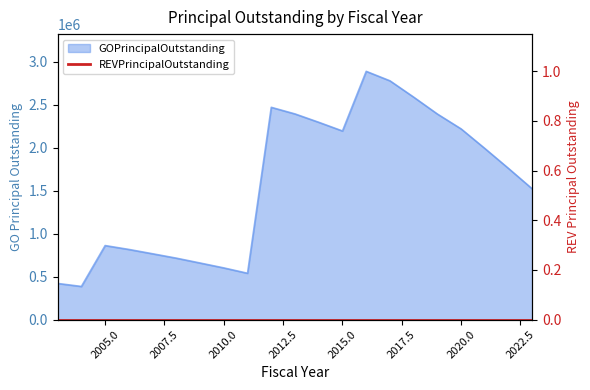

How many points are lower than both their immediate neighbors (excluding endpoints)?

3